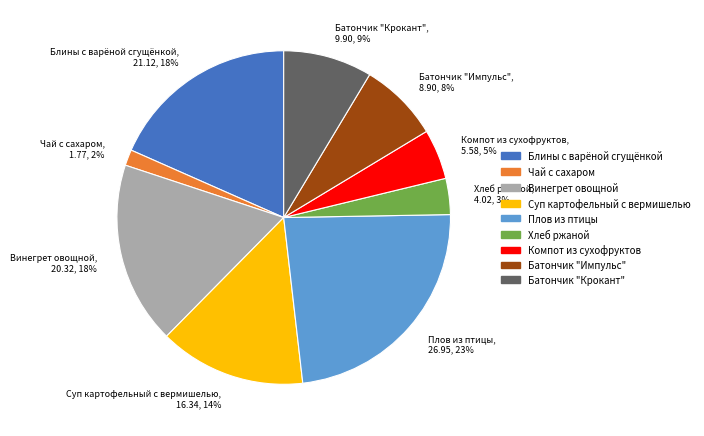

To the nearest percent, what is the average slice percentage?

11%